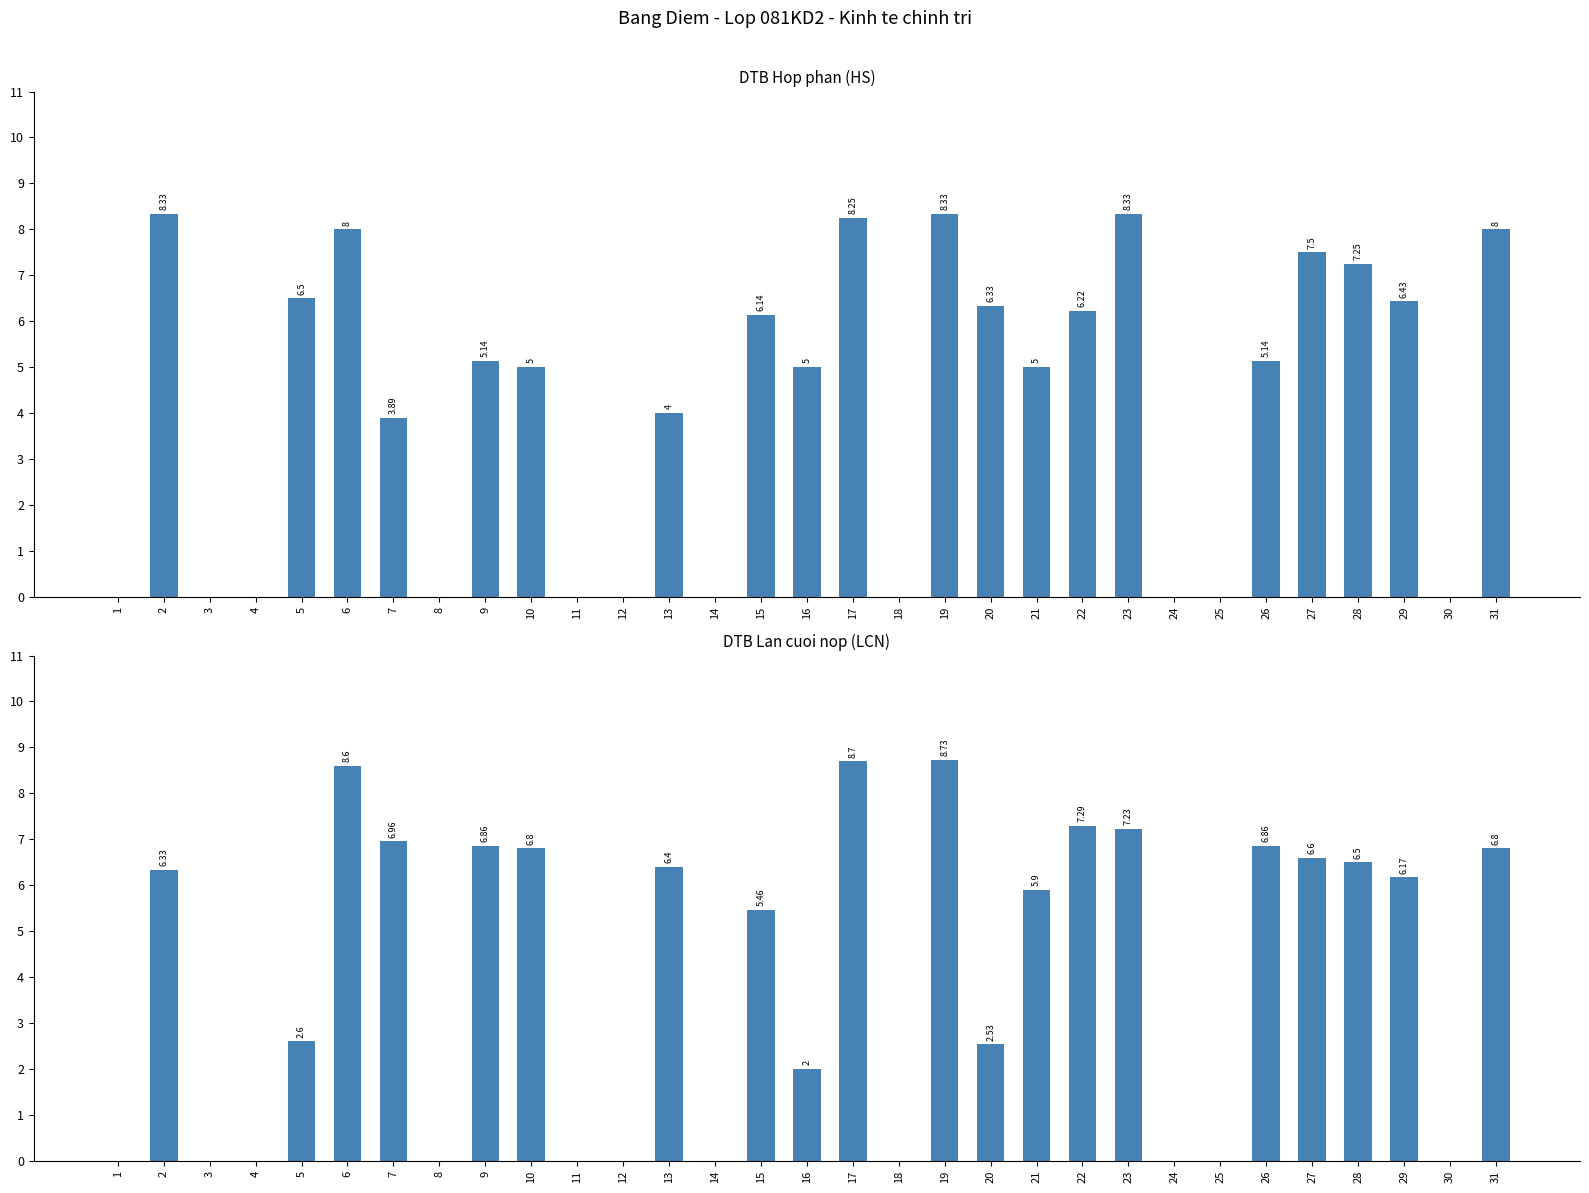

The value of DTB_LCN at 28 is 3.8. True or false?

False